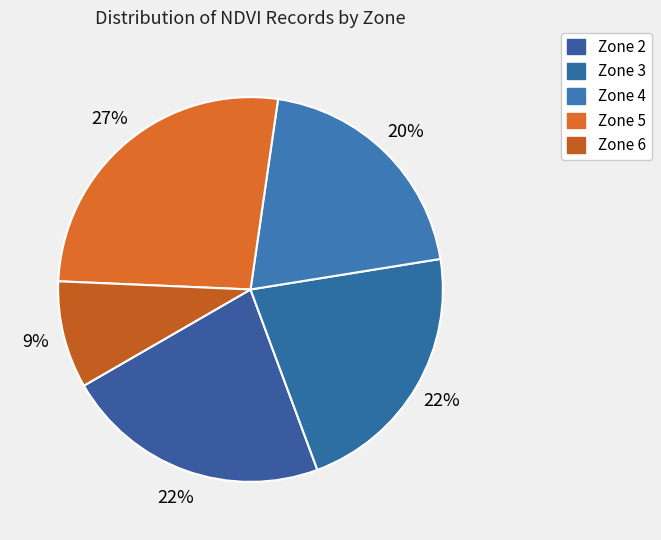

How many segments does this pie chart have?

5